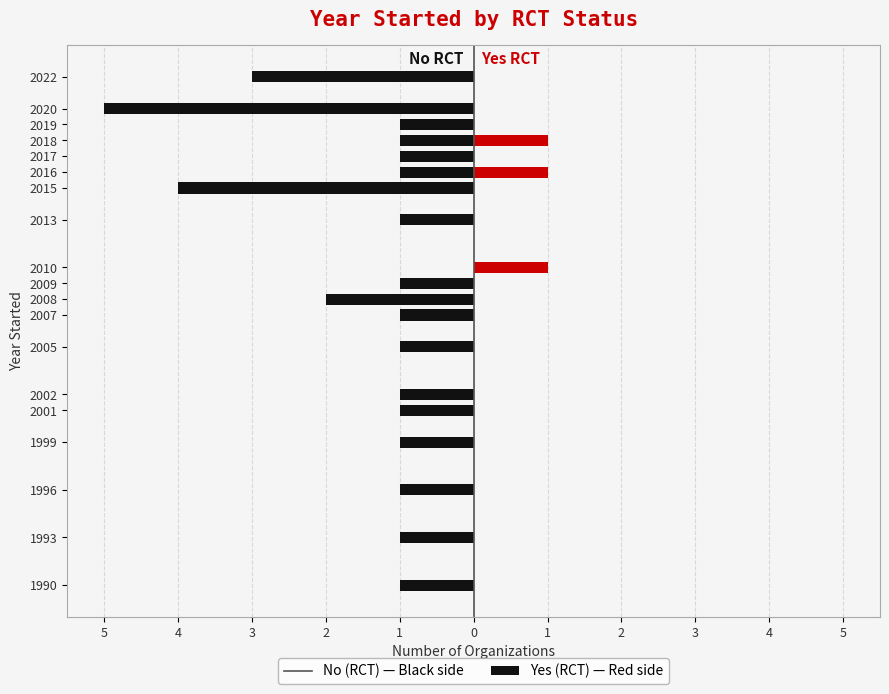

What is the smallest value displayed?

-5